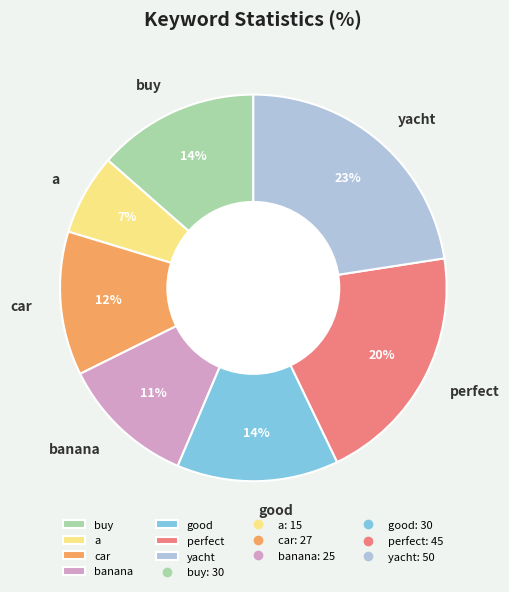

Does car represent more than half of the total?

No